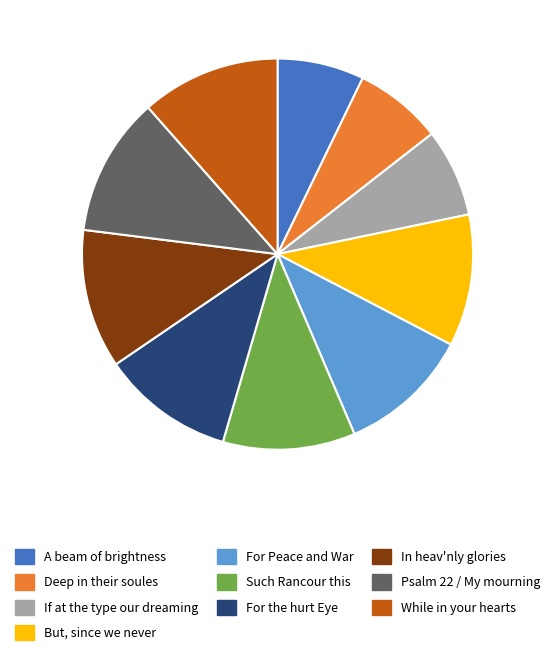

The But, since we never slice represents 11% of the pie. True or false?

True